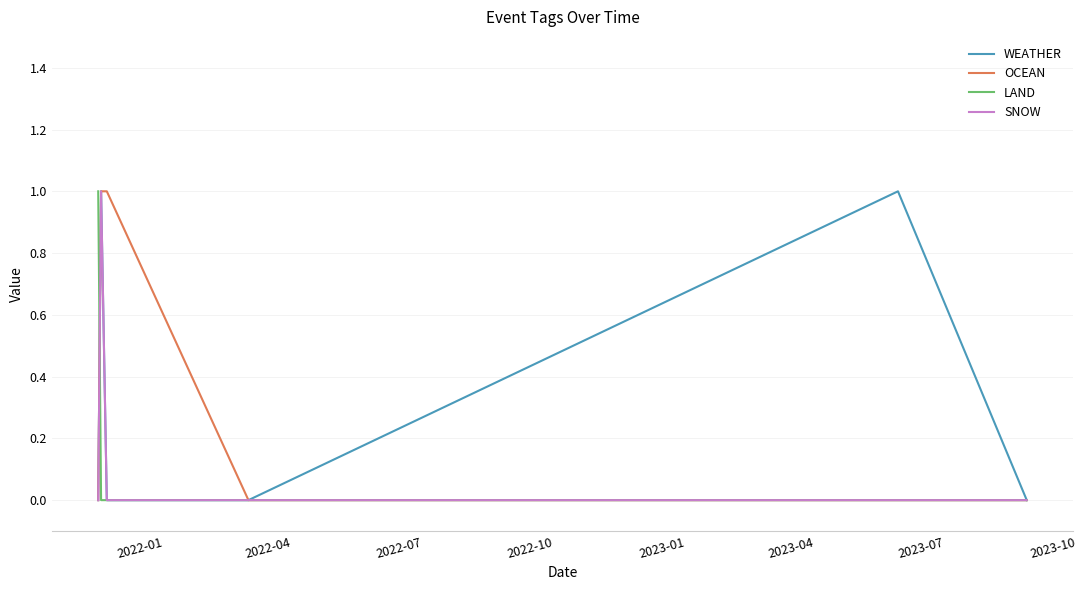

Which series has the widest spread of values?

WEATHER